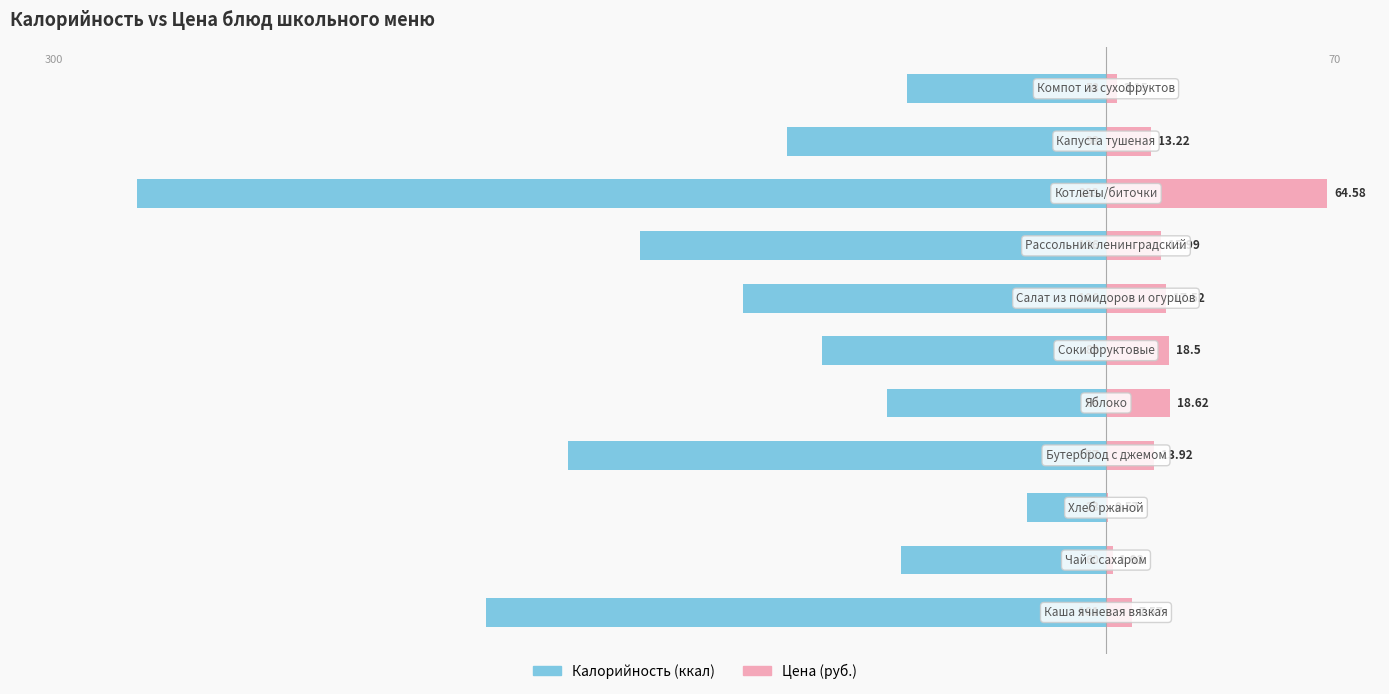

What is the difference between the Цена (руб.) values at 4 and 1?

16.7